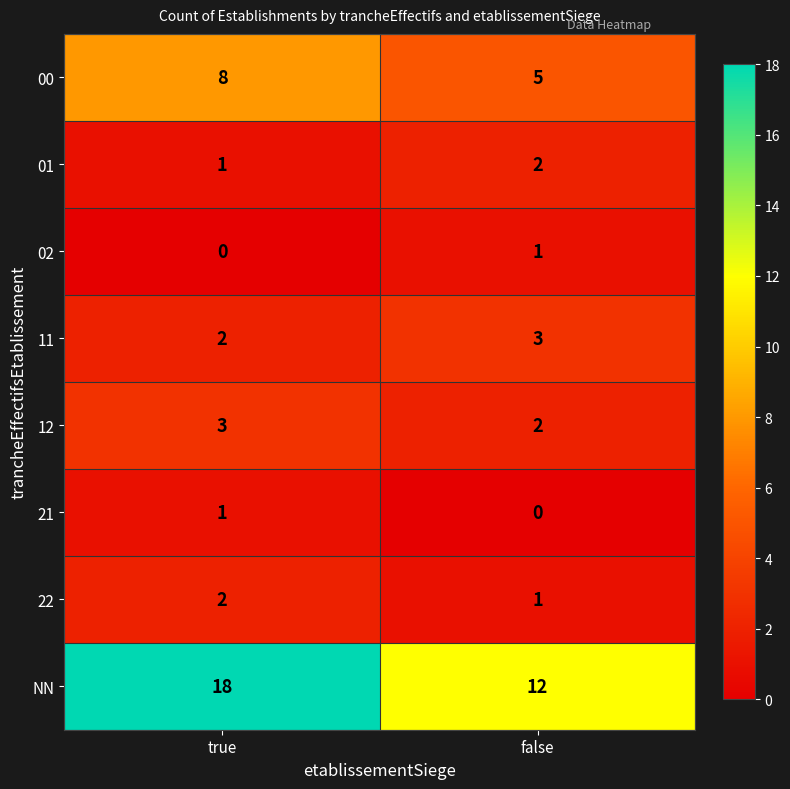

Which category has the highest value across all series?

true